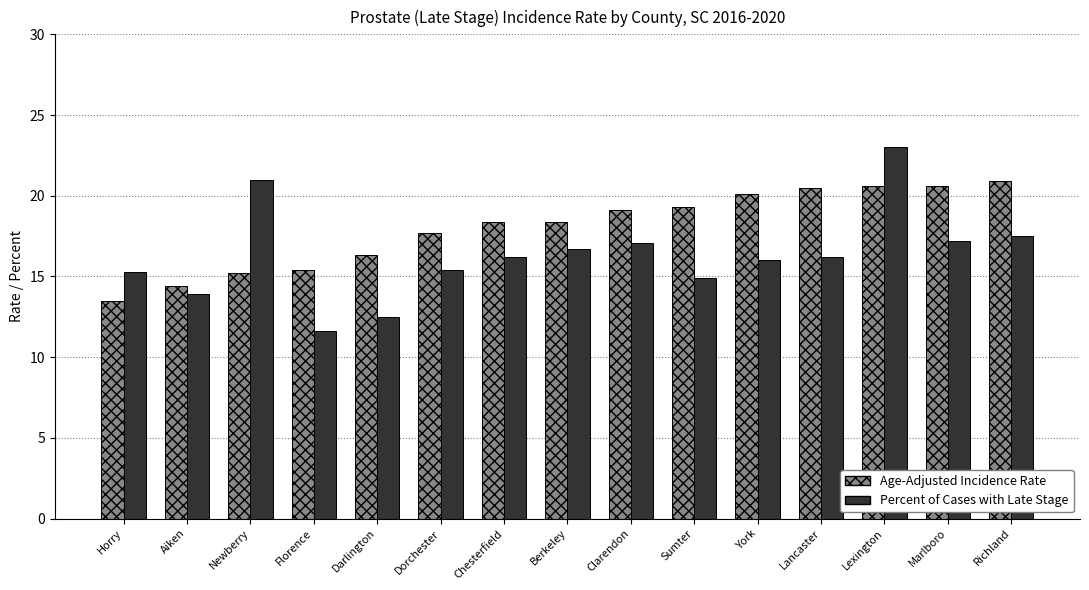

True or false: Percent of Cases with Late Stage has a value of 21.0 at Newberry.

True